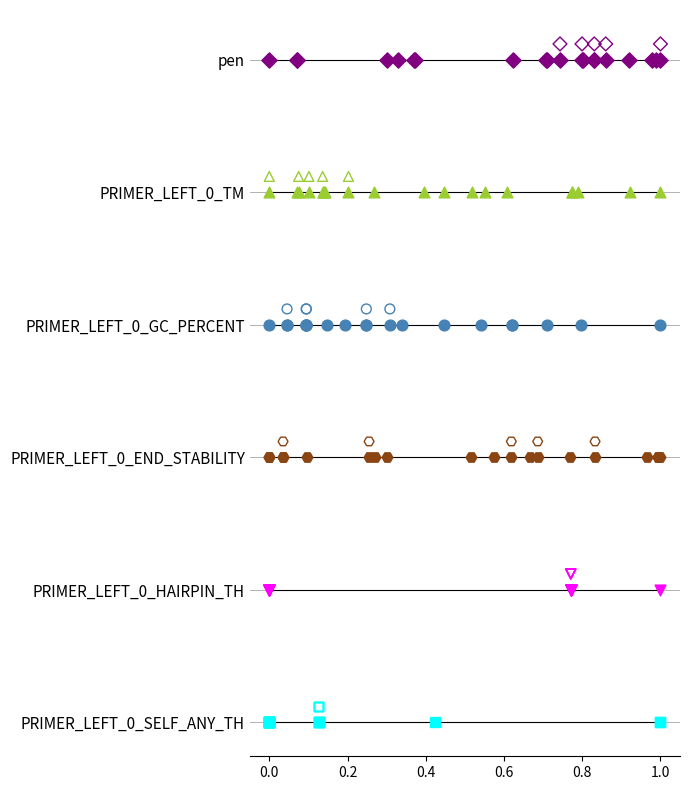

Which series has the largest total across all categories?

pen